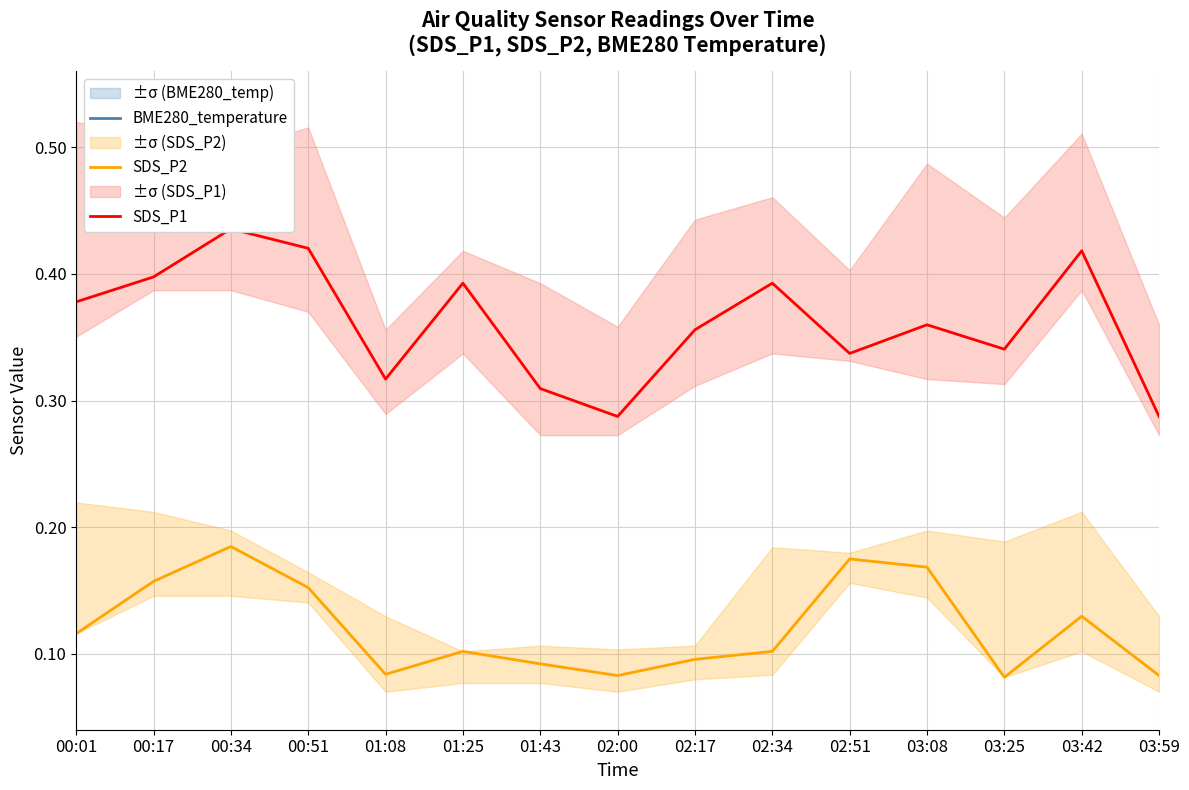

The value of SDS_P1 at 03:42 is 0.2. True or false?

False